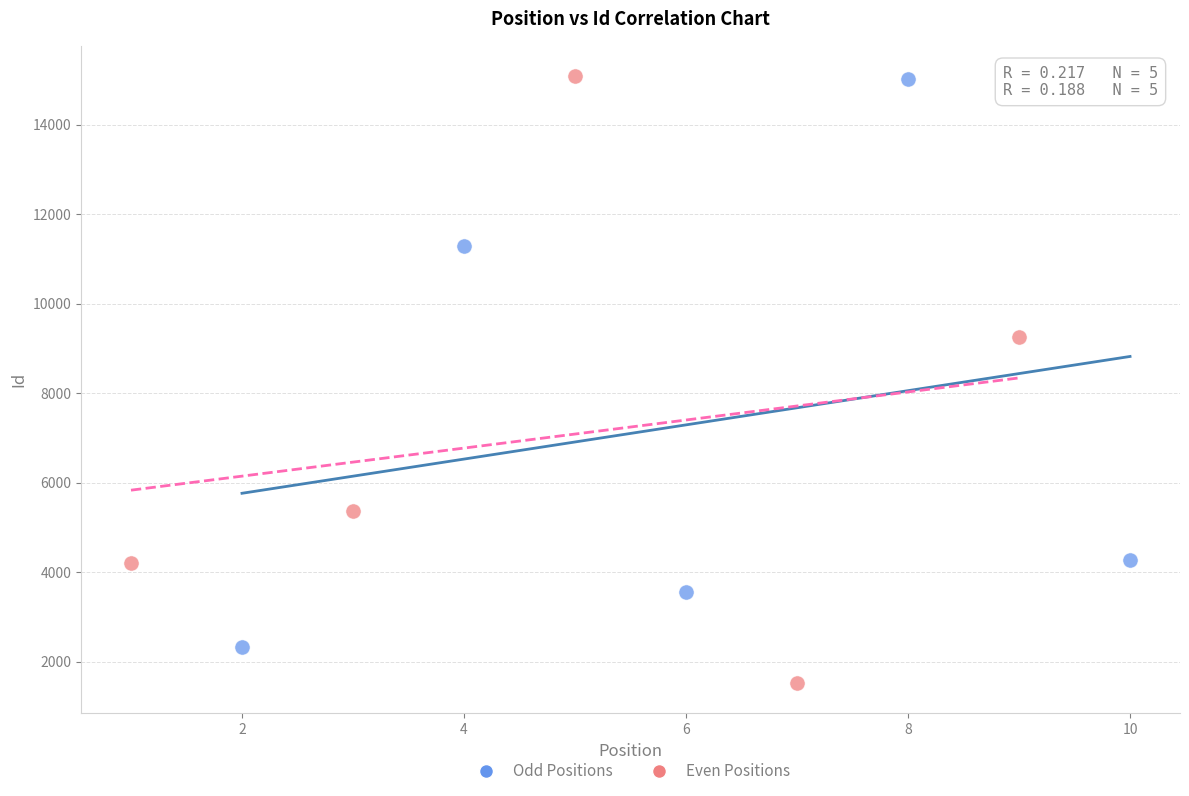

Which series contains the lowest Y value?

Even Positions